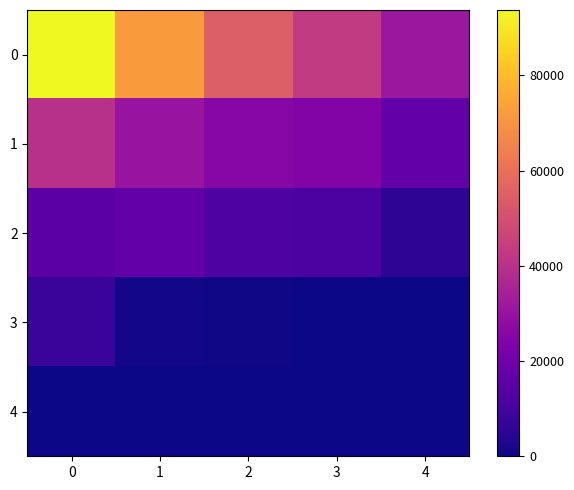

What is the difference between the highest and lowest values at 4?

31137